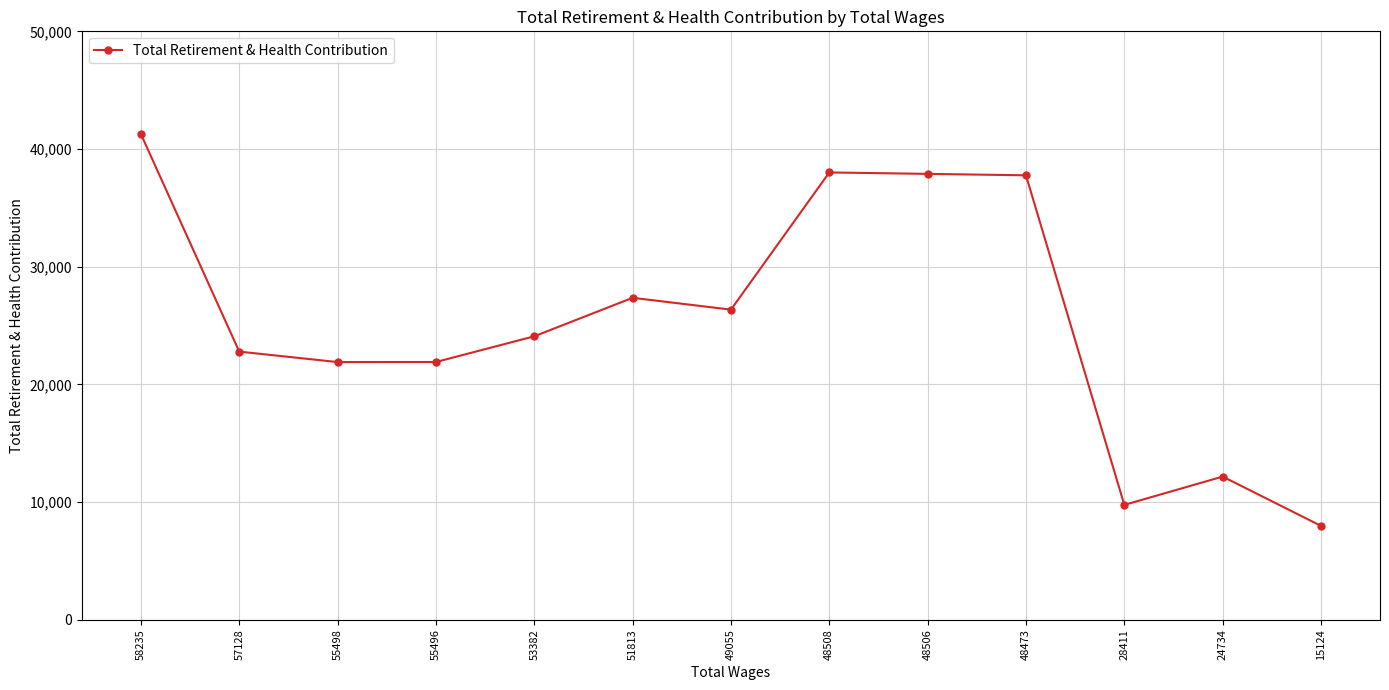

Where is the data nearest to the value 24622?

53382